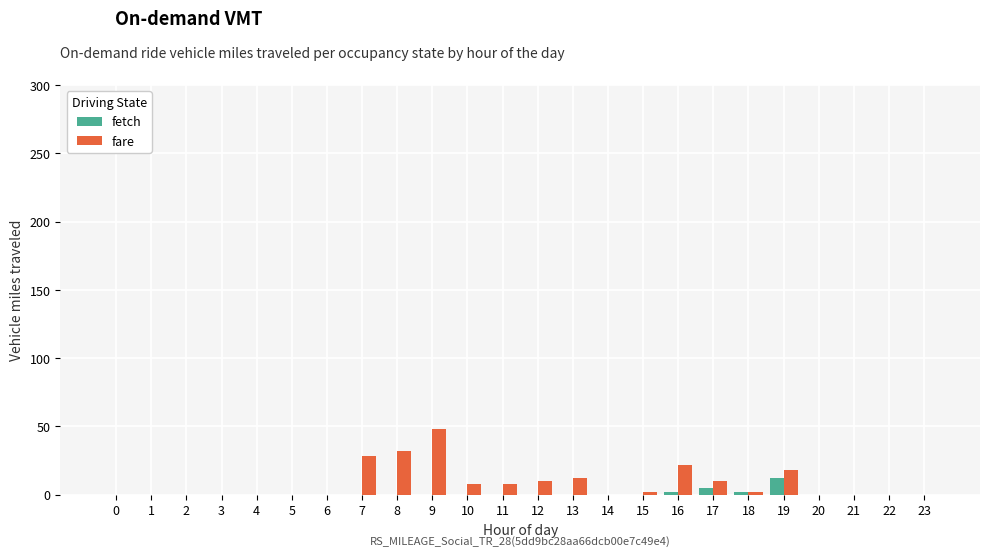

What is the sum of all fare values?

200